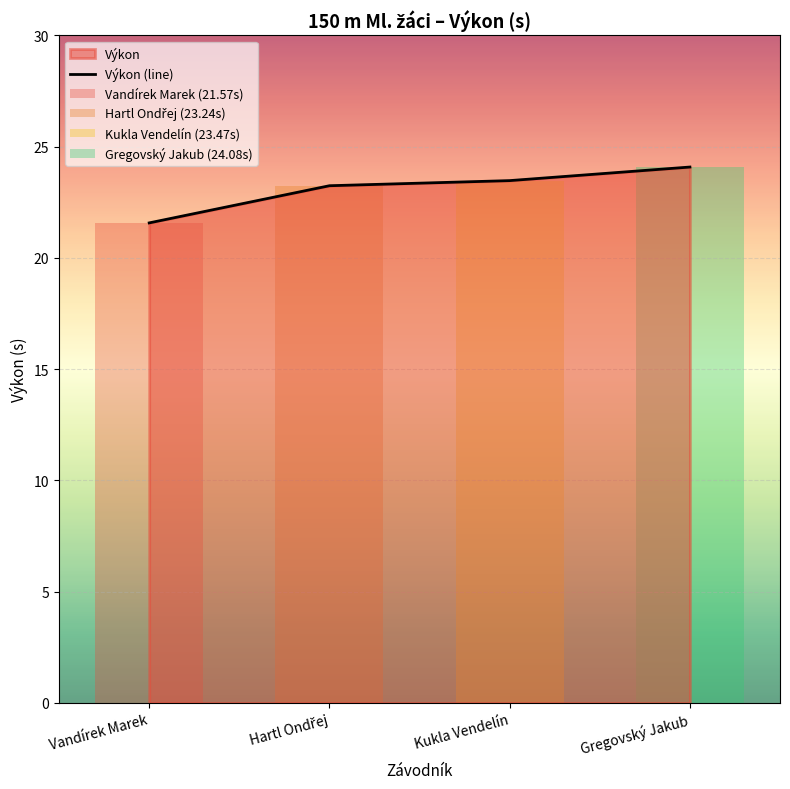

Where is the data nearest to the value 22?

Vandírek Marek